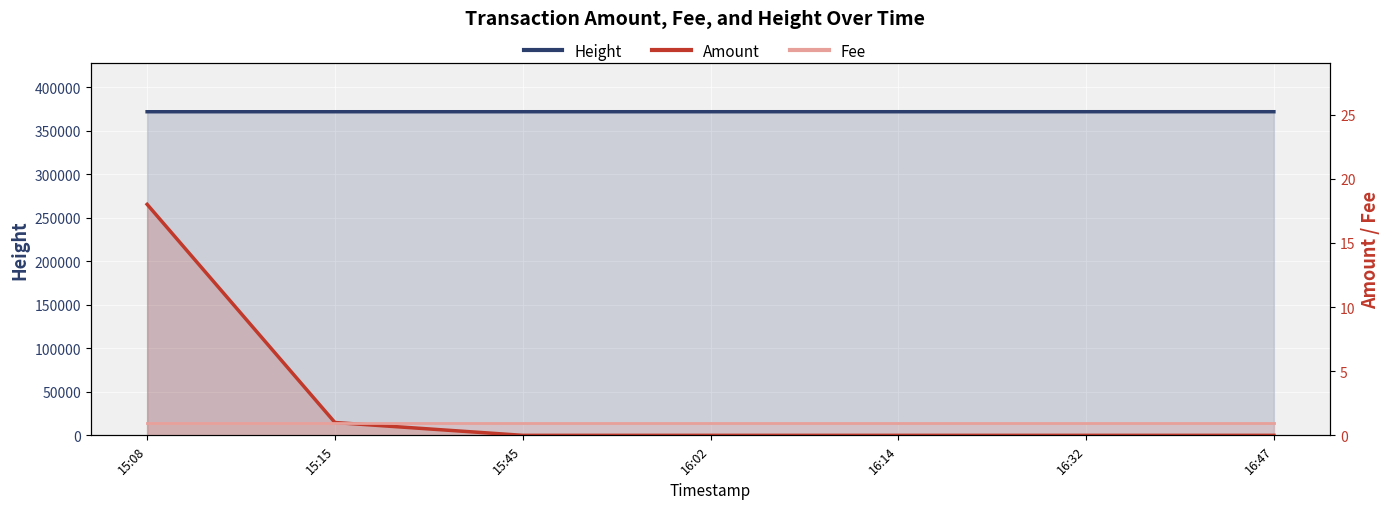

What is the spread (max minus min) of values at 16:47?

372103